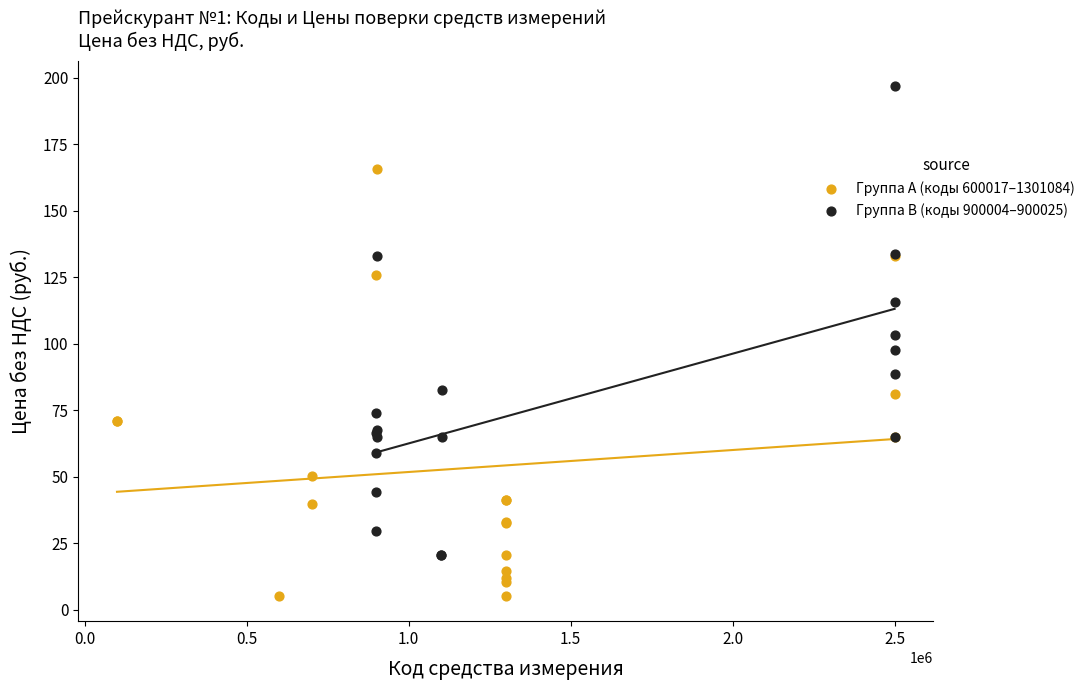

Which series has the widest spread of Y values?

Группа B (коды 900004–900025)